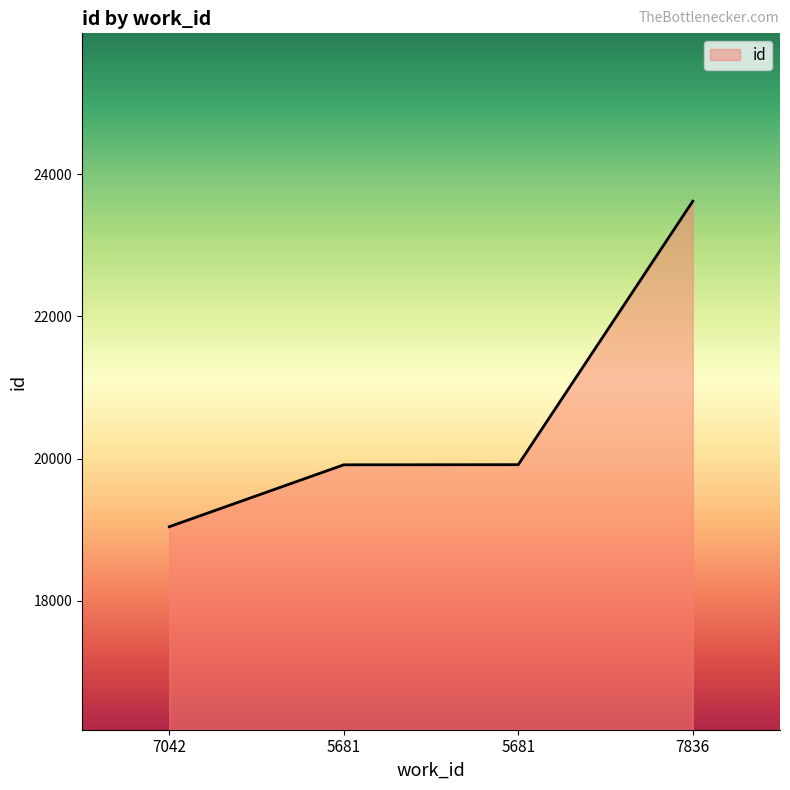

How many lines are shown in the chart?

1